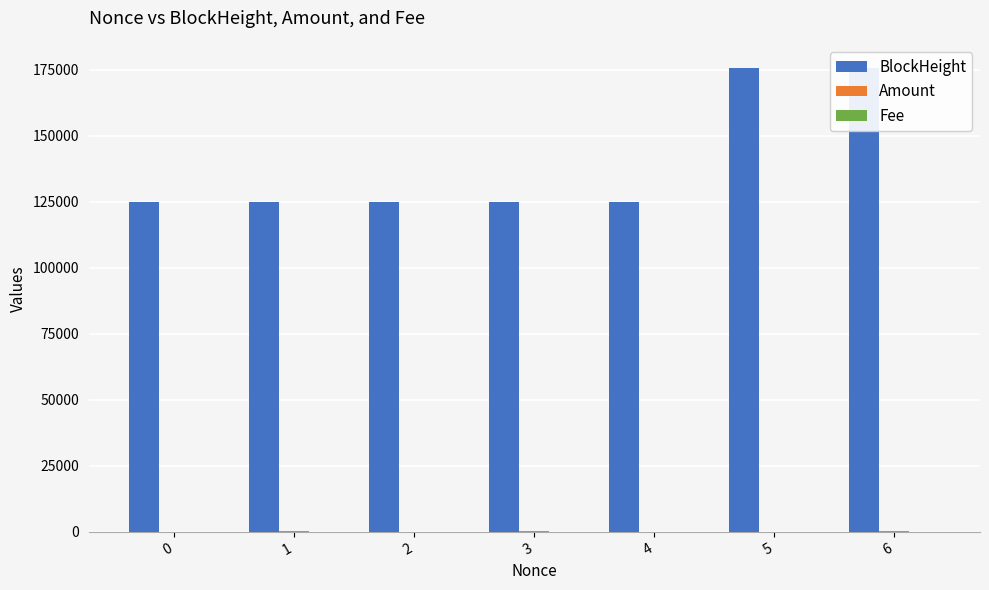

Rank the series by their maximum value, from lowest to highest.

Fee, Amount, BlockHeight